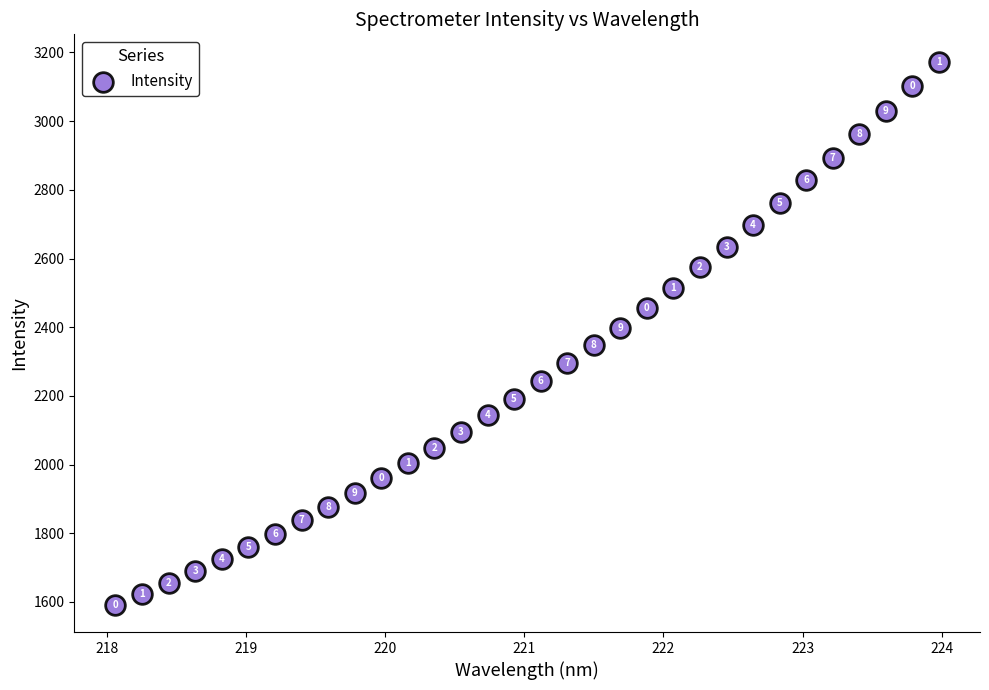

What Y value in the scatter plot is closest to 2382?

2397.9